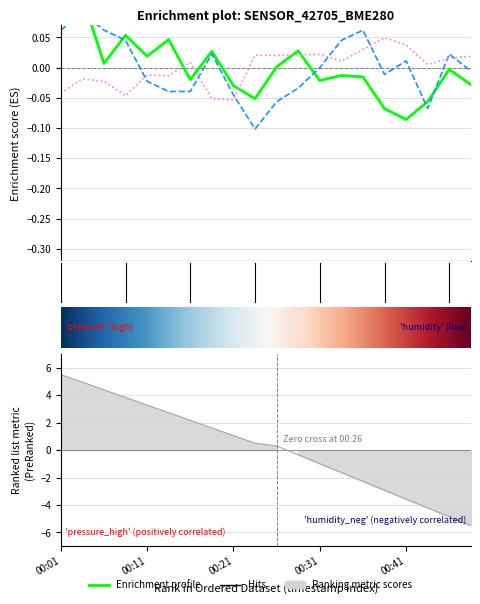

How many lines are shown in the chart?

3